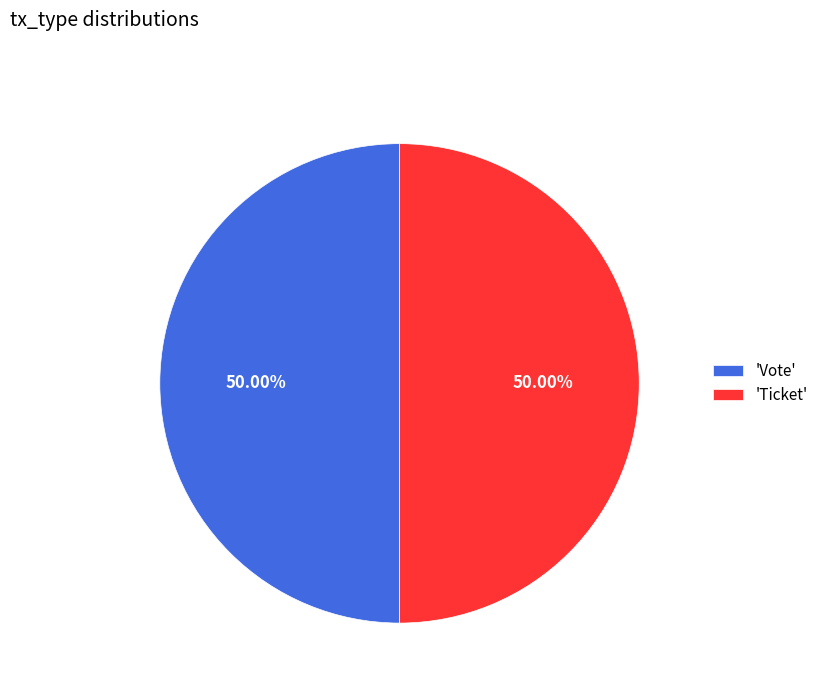

Count the number of slices in the pie.

2